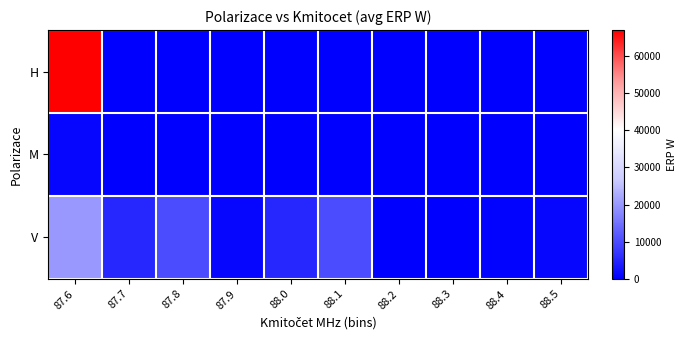

Reading left to right, list all the values displayed in this chart.

H: 87.6=66988	87.7=199	87.8=100	87.9=50	88.0=199	88.1=100	88.2=199	88.3=100	88.4=50	88.5=100
M: 87.6=1000	87.7=50	87.8=100	87.9=199	88.0=50	88.1=100	88.2=199	88.3=100	88.4=50	88.5=100
V: 87.6=19952	87.7=5011	87.8=10000	87.9=1000	88.0=5011	88.1=10000	88.2=100	88.3=199	88.4=501	88.5=1000